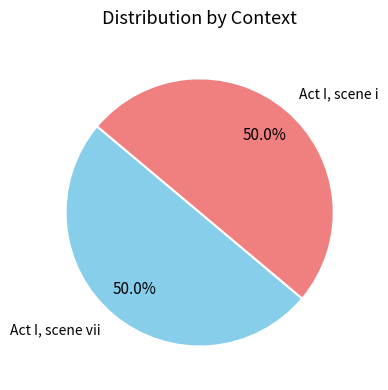

What percentage is the Act I, scene vii slice, to the nearest percent?

50%